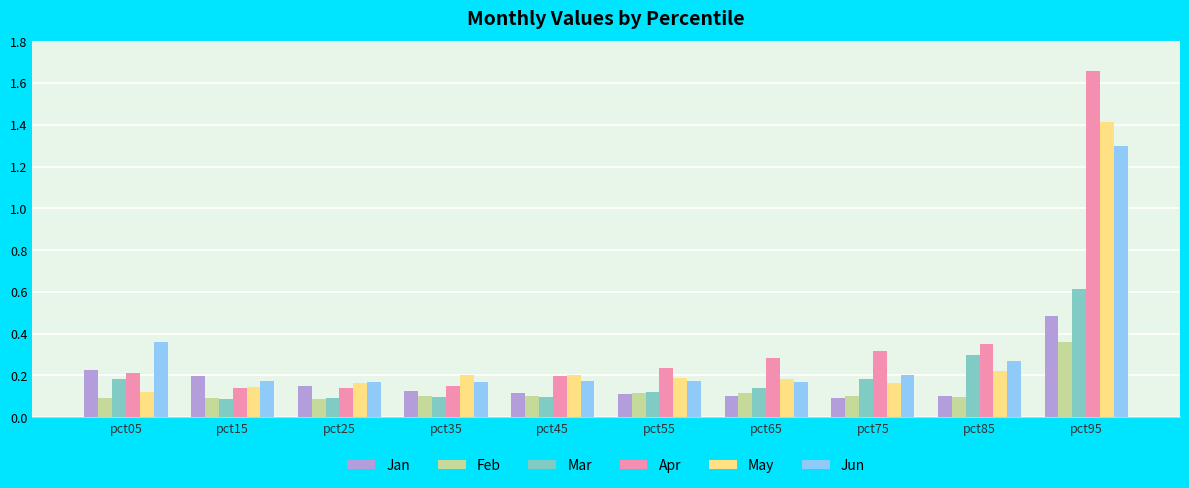

How many groups of bars are there?

10